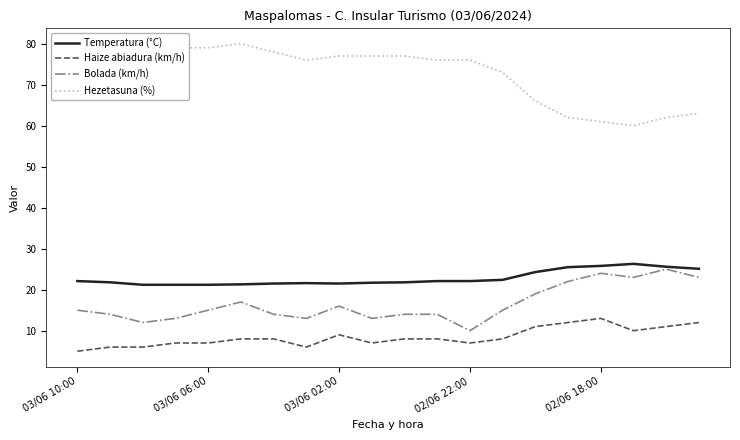

What is the maximum value shown in the chart?

80.0